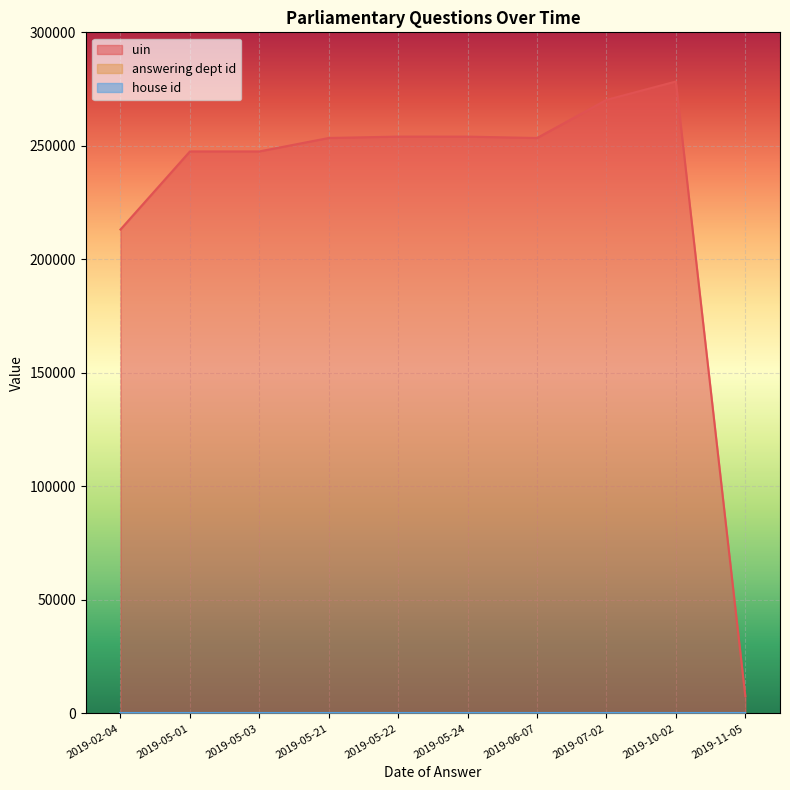

How many interior local peaks does the uin series have?

2